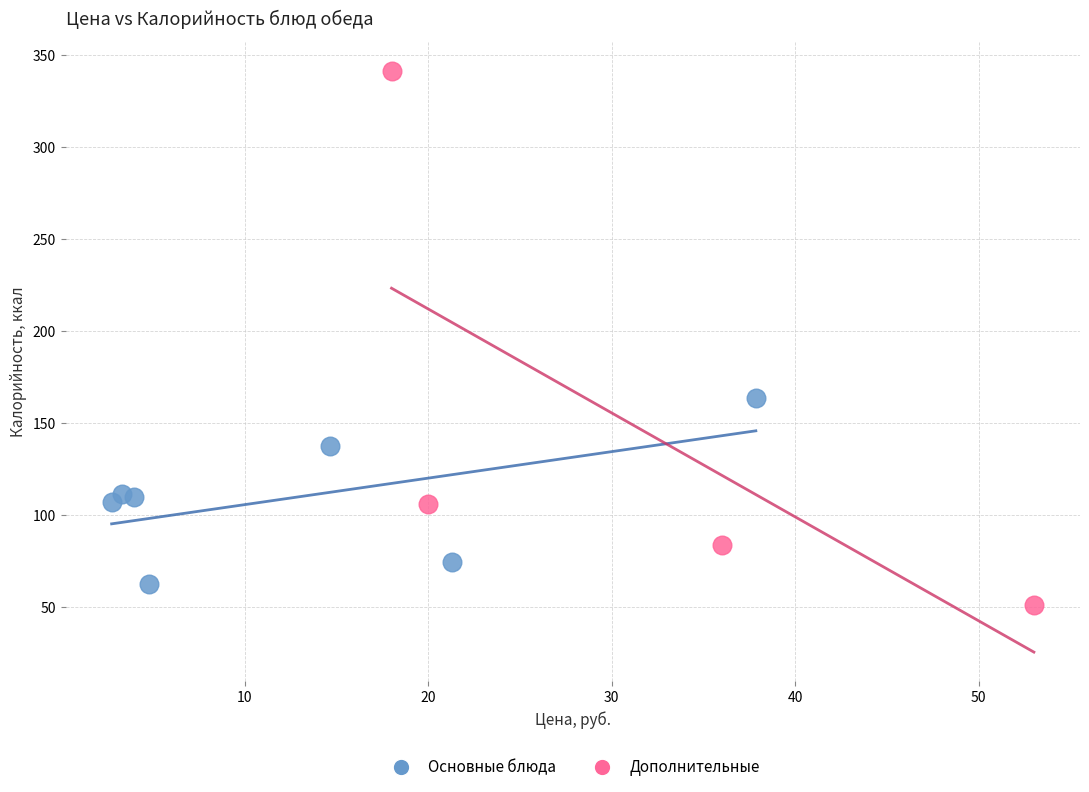

Which series contains the highest Y value?

Дополнительные